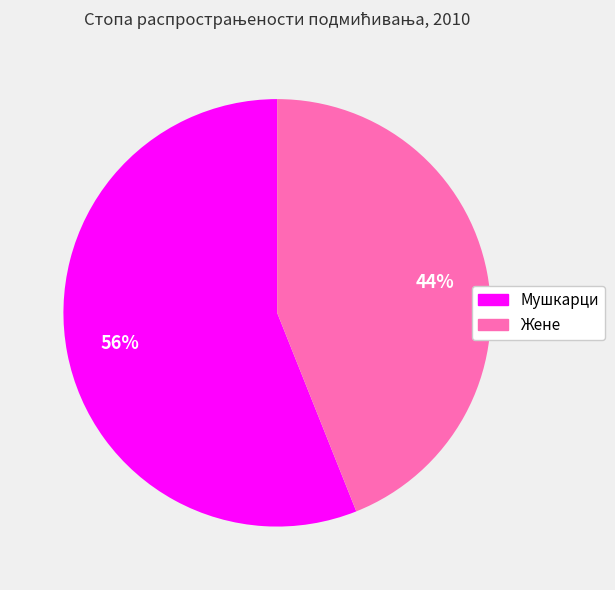

Rank the categories by value from highest to lowest.

Мушкарци, Жене